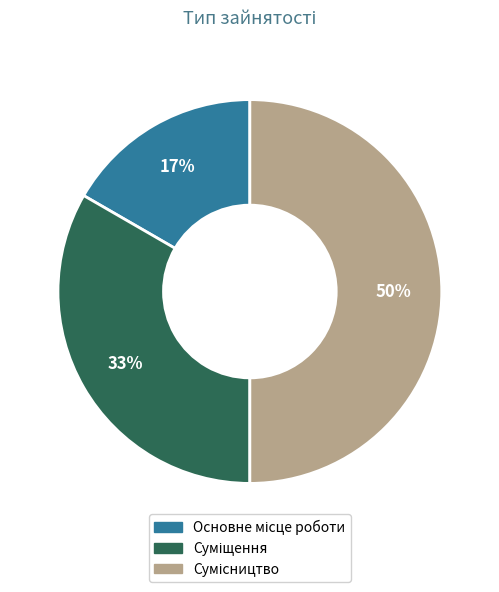

How many slices are in this pie chart?

3